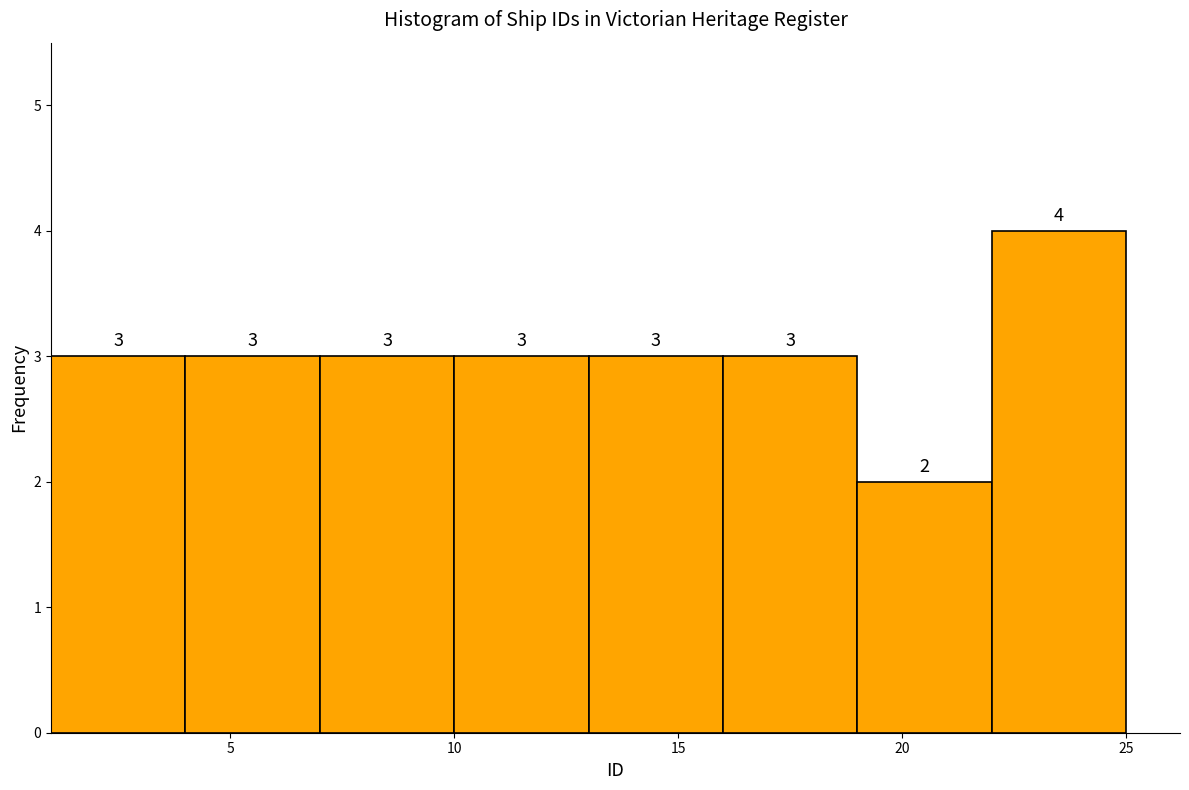

Over which range of the x-axis is the bar tallest?

22 to 25